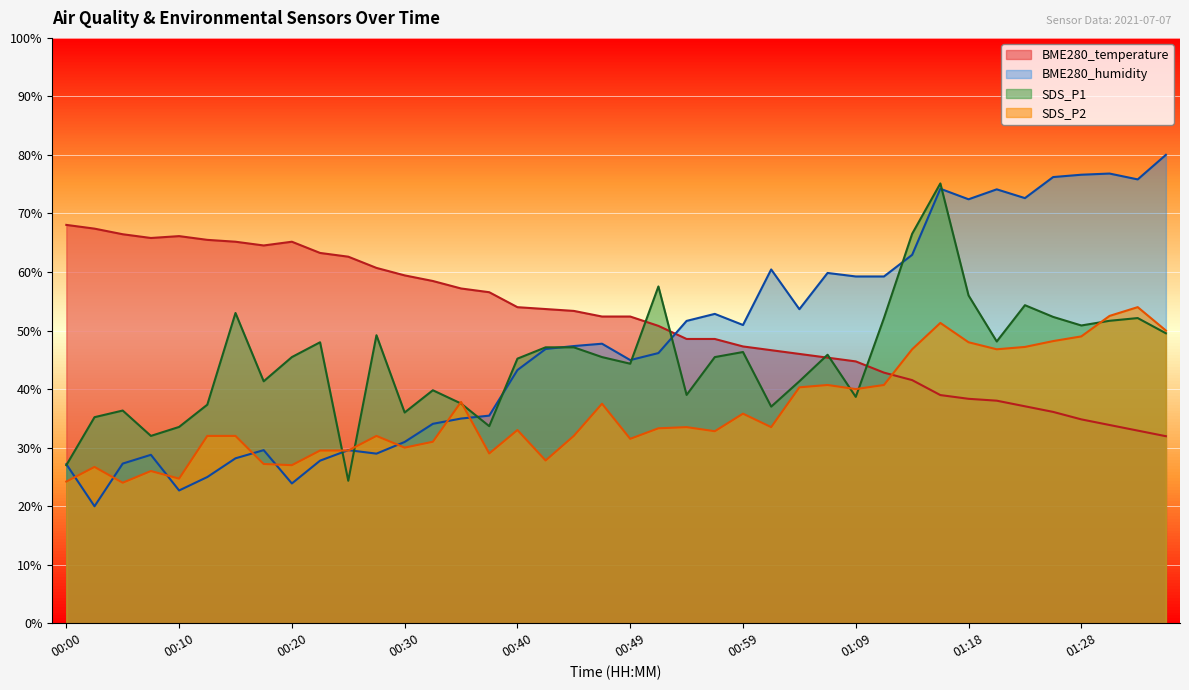

List the series in order of their overall mean, highest first.

BME280_temperature, BME280_humidity, SDS_P1, SDS_P2